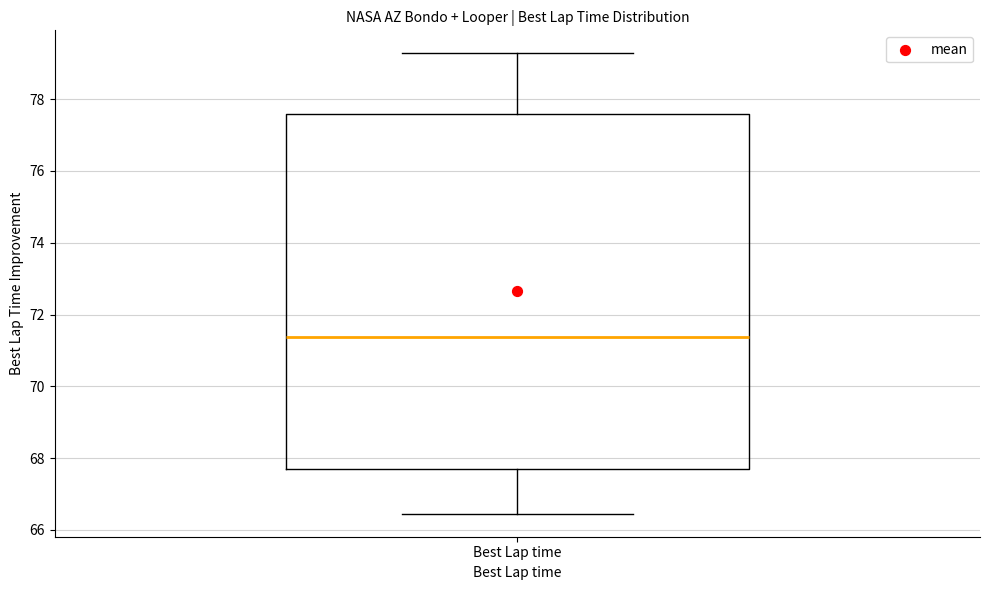

Where is the lower edge of the box for Best Lap time on the y-axis? The values are not printed on the chart, so give them approximately, as read against the axis.

67.6